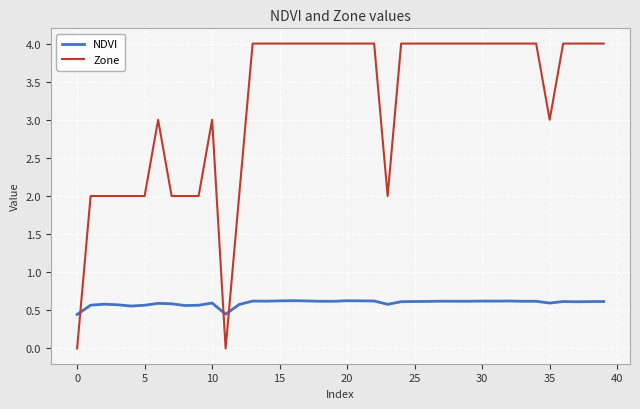

Which series has the widest spread of values?

Zone